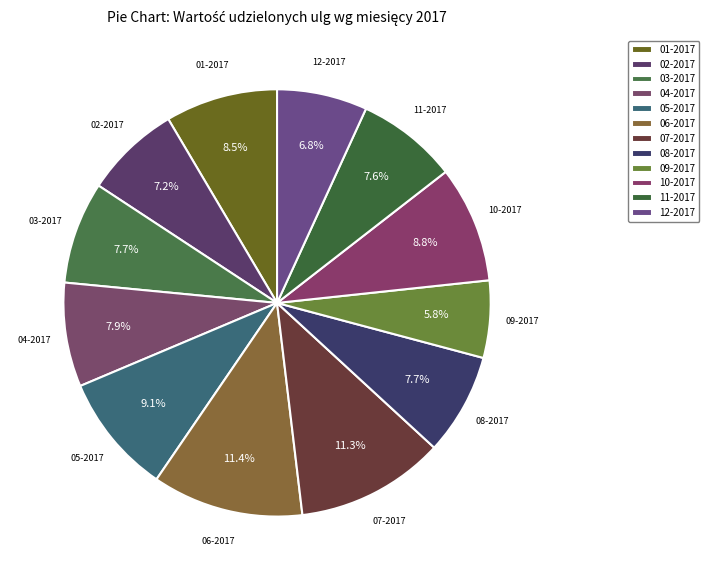

What percentage is the 10-2017 slice, to the nearest percent?

9%